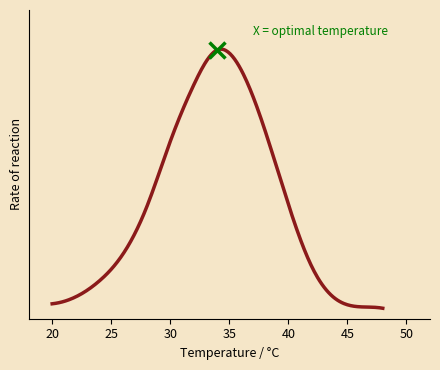

Is this an area chart (filled region under the line)?

No